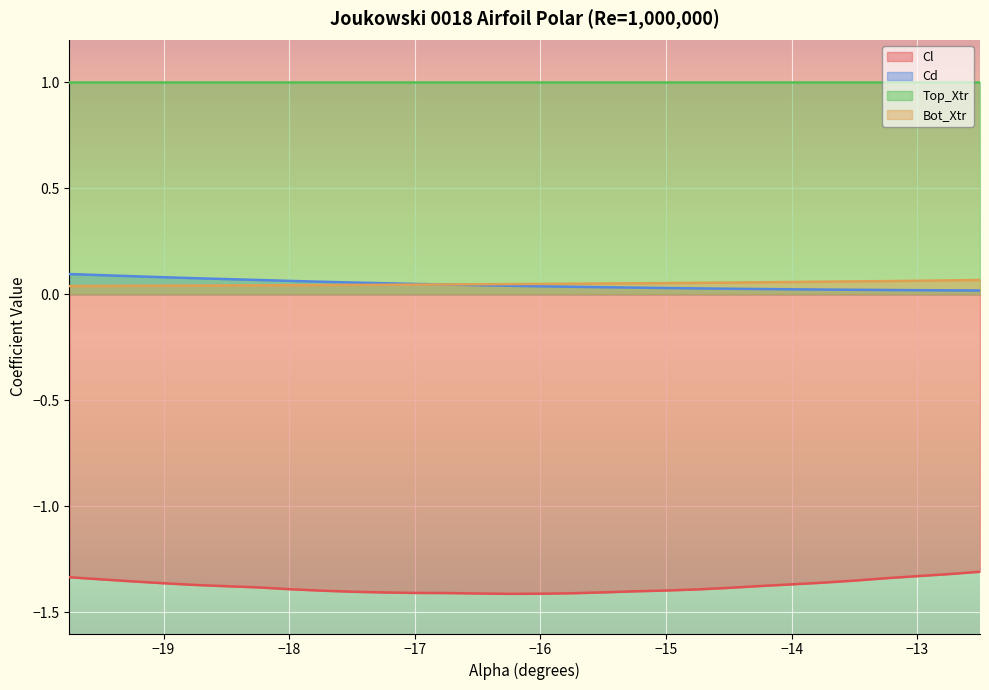

True or false: Cl has more than 2 interior local peaks.

False